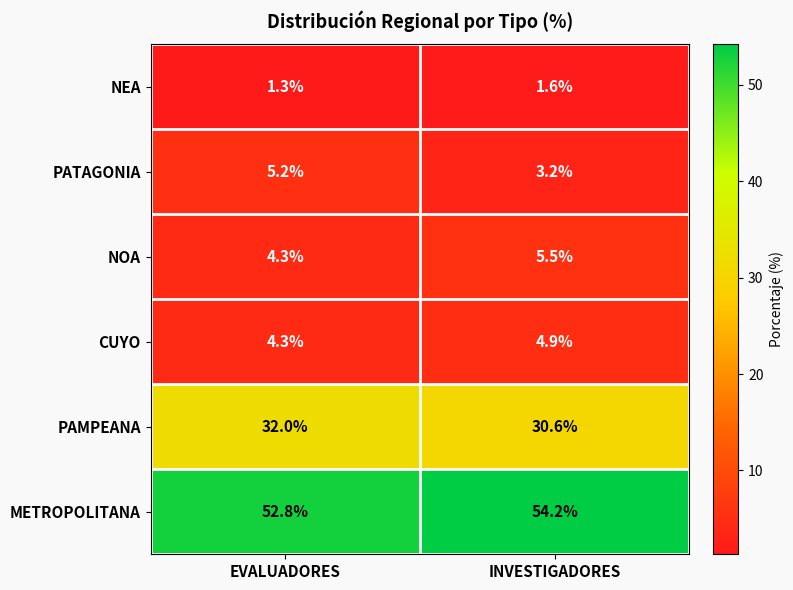

The value of NEA at INVESTIGADORES is 2.4. True or false?

False